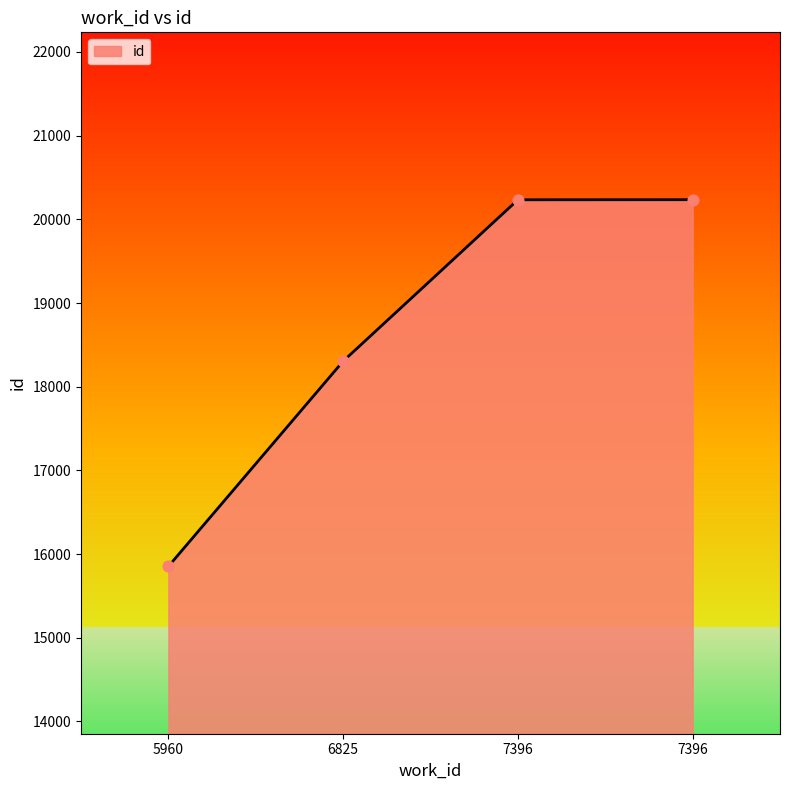

How many series are shown in this chart?

1